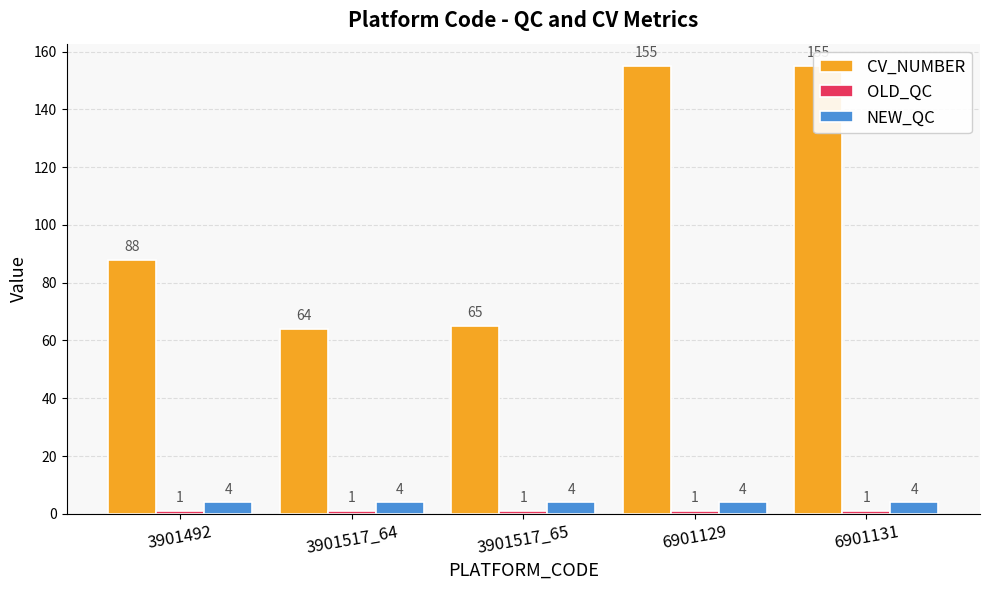

List the series in order of their peak value, lowest first.

OLD_QC, NEW_QC, CV_NUMBER